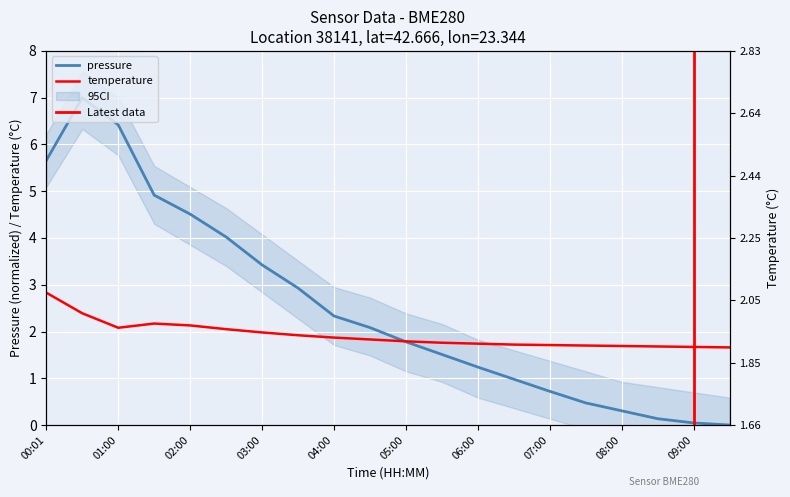

List the series in order of their overall mean, lowest first.

temperature, pressure